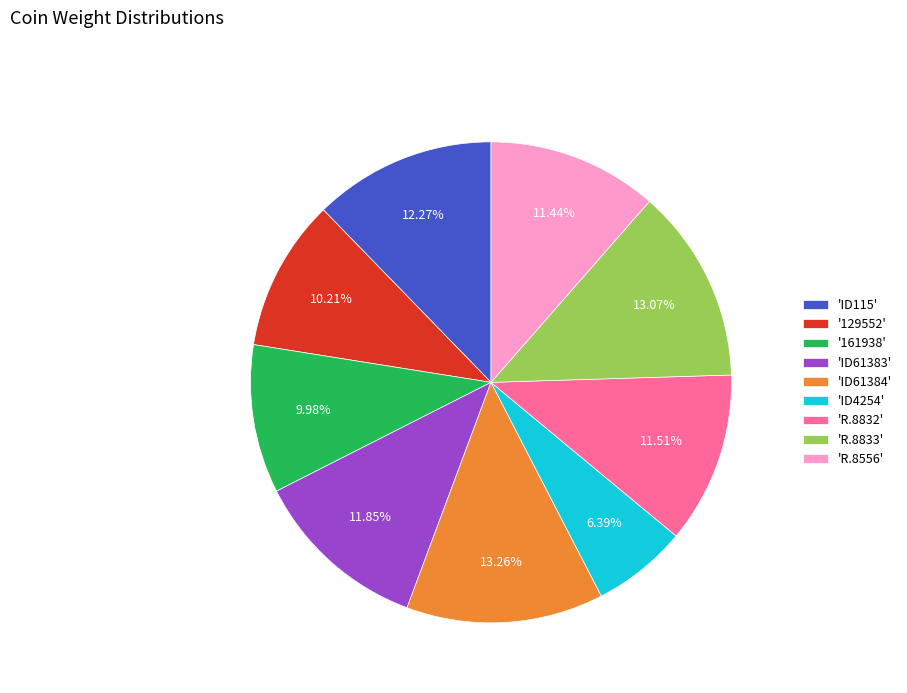

Which category has the smallest portion of the pie?

'ID4254'